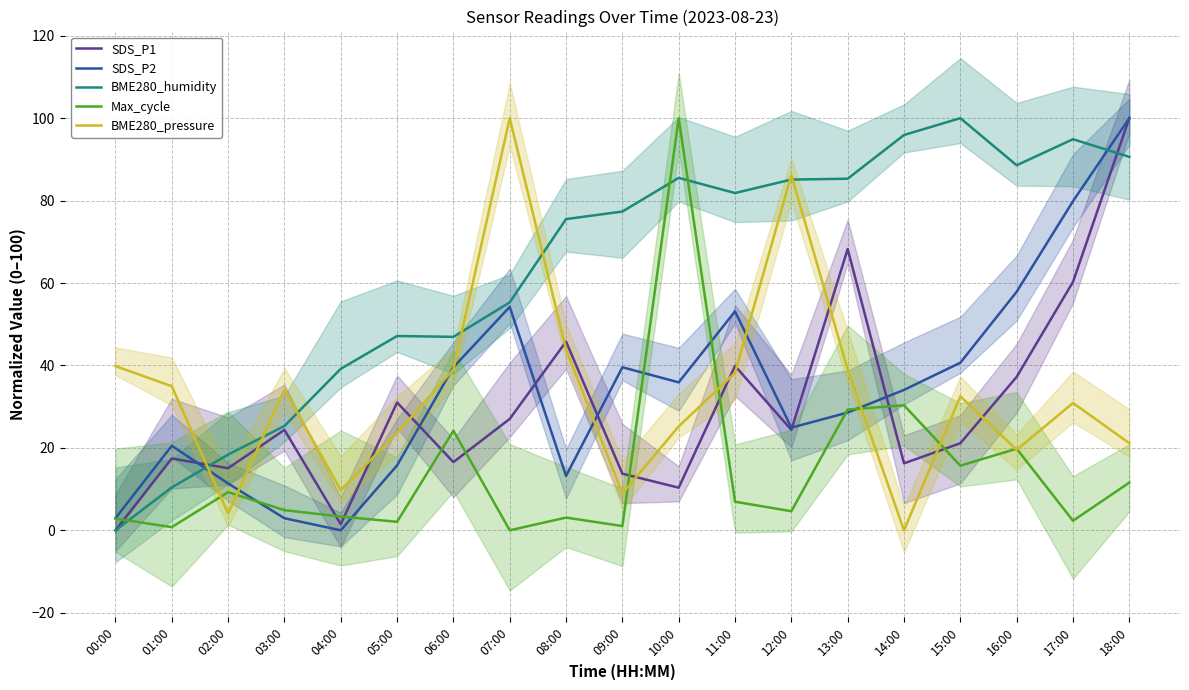

How many categories are shown in the chart?

19